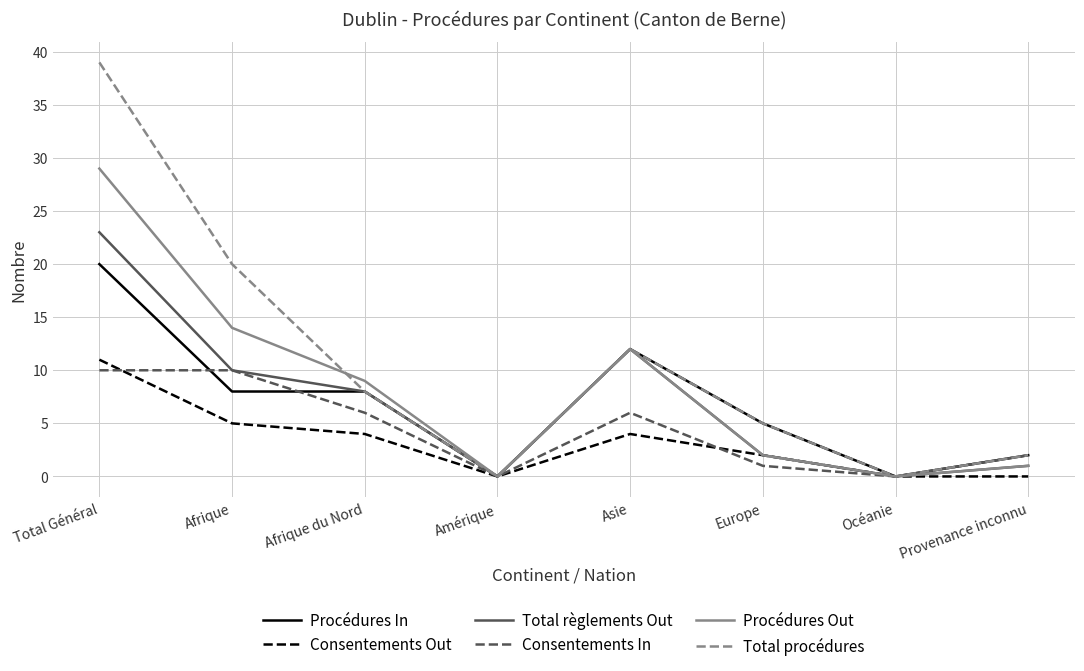

What is the greatest value displayed?

39